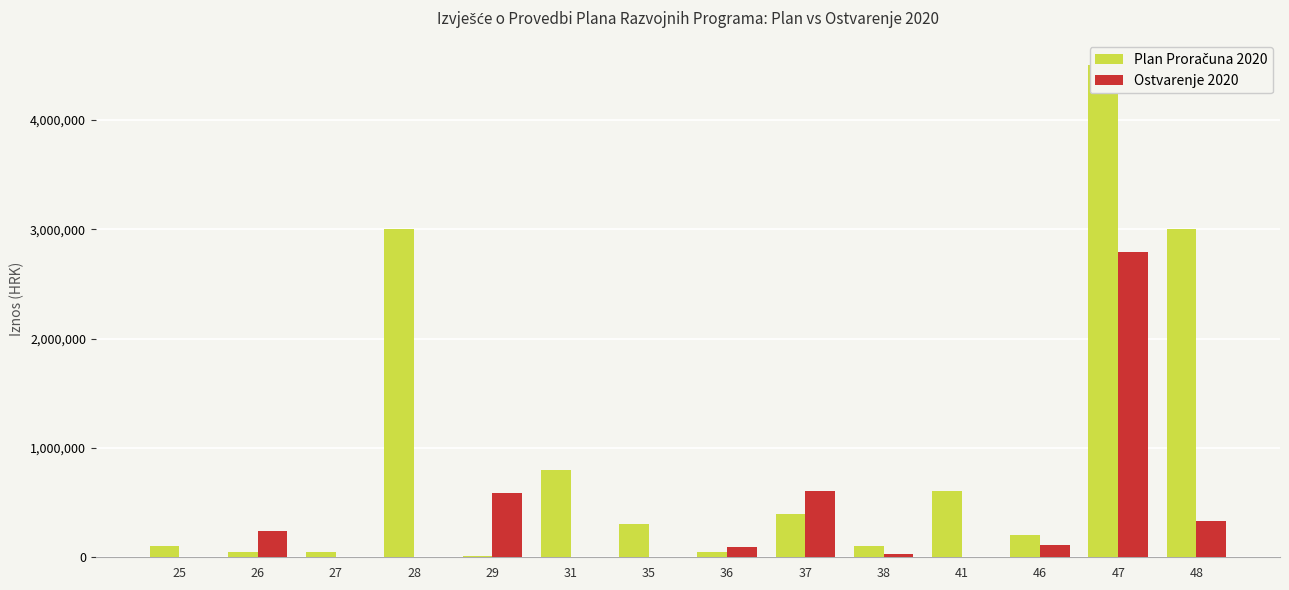

Reading left to right, what are all the values shown in this chart?

Plan Proračuna 2020: 100000.0	50000.0	50000.0	3000000.0	10000.0	800000.0	300000.0	50000.0	400000.0	100000.0	607589.7	200000.0	4500000.0	3000000.0
Ostvarenje 2020: 0.0	242875.0	0.0	0.0	583446.0	0.0	0.0	90000.0	607480.0	34123.0	0.0	111000.0	2786764.0	328496.0